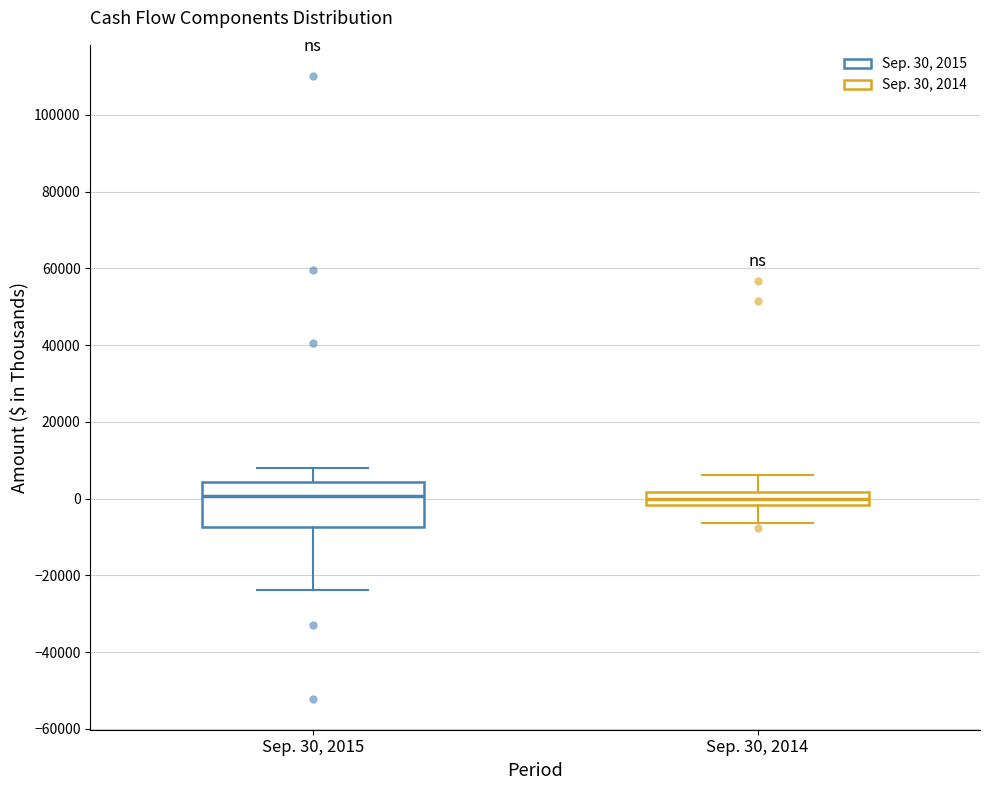

Reading left to right, read every box against the y-axis: the position of its median line, the range the box covers, and the ends of its whiskers. The values are not printed on the chart, so give them approximately, as read against the axis.

Sep. 30, 2015: median 0, box -8000 to 4000, whiskers -24000 to 8000
Sep. 30, 2014: median 0, box -2000 to 2000, whiskers -6000 to 6000